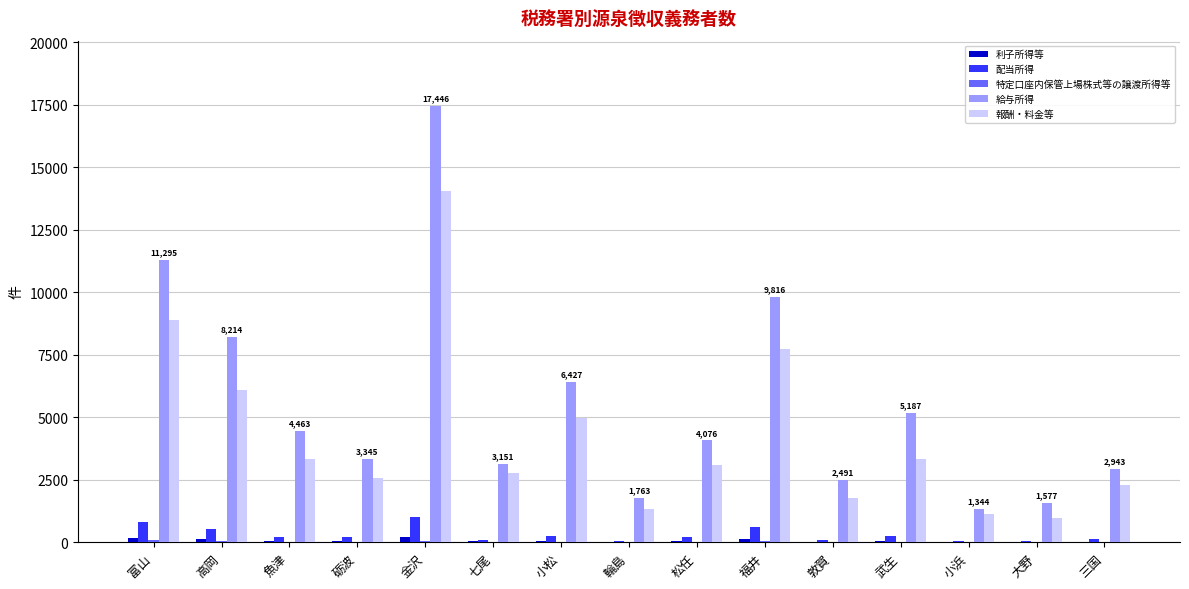

Are the bars grouped side by side (vs. stacked)?

Yes